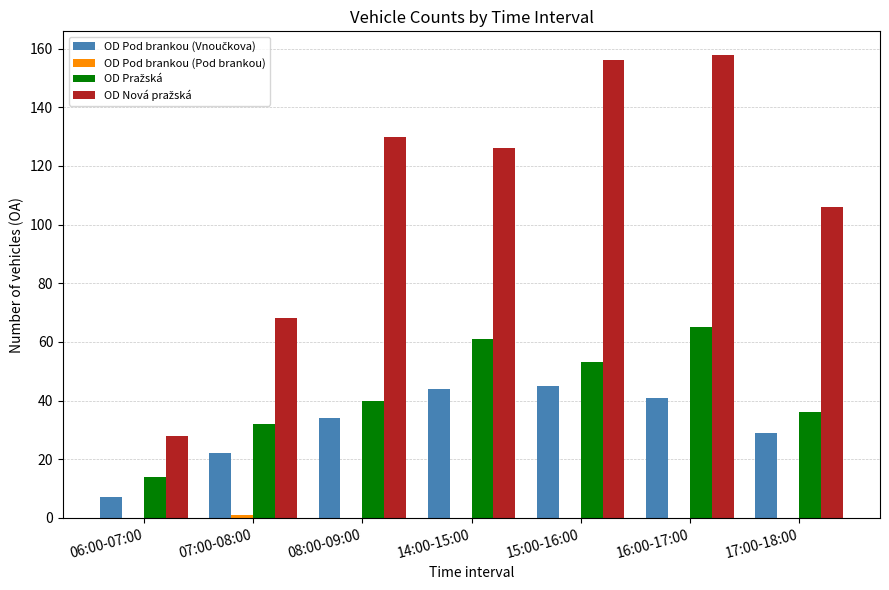

Which label corresponds to the largest value in the chart?

16:00-17:00